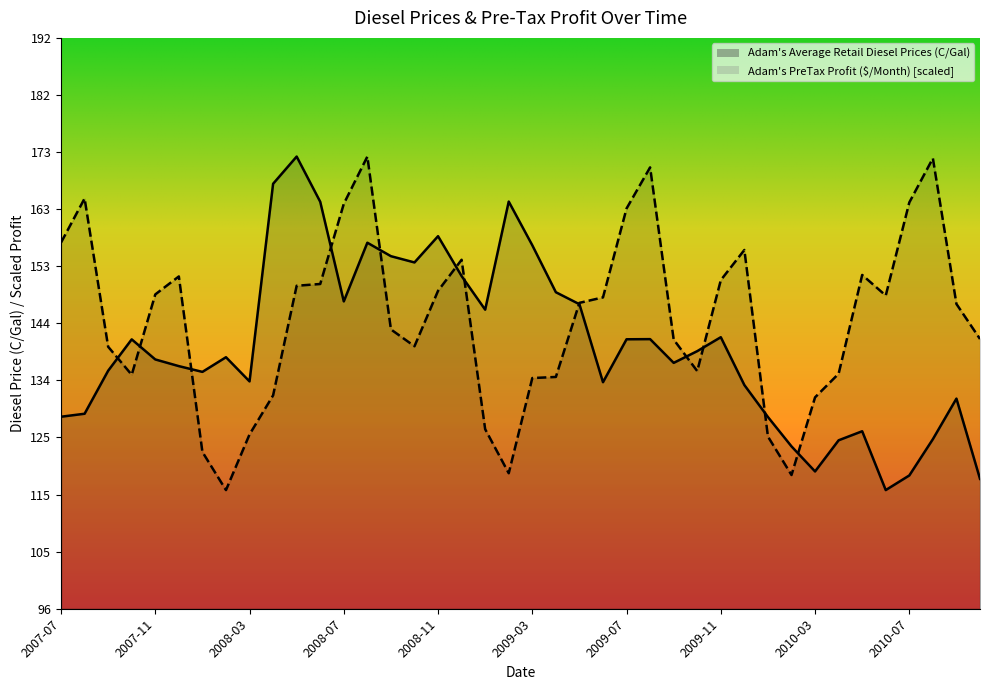

What value does the Adam's PreTax Profit ($/Month) series have at 2008-02?

116.3